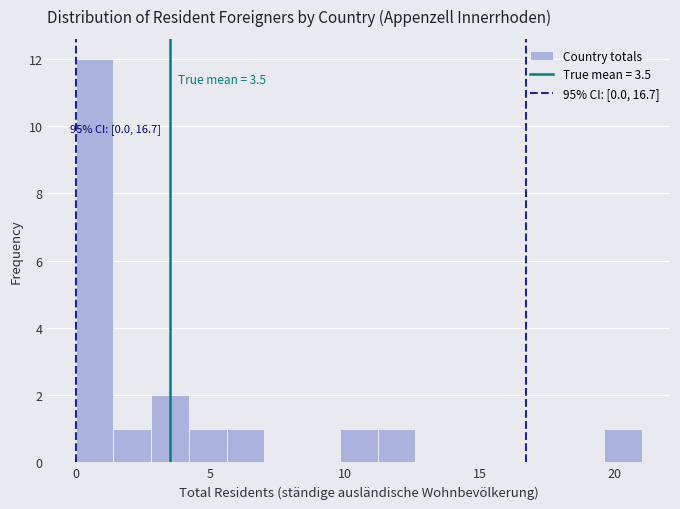

Around what value on the x-axis is the tallest bar? Give the approximate position of its centre, as read against the axis.

0.5